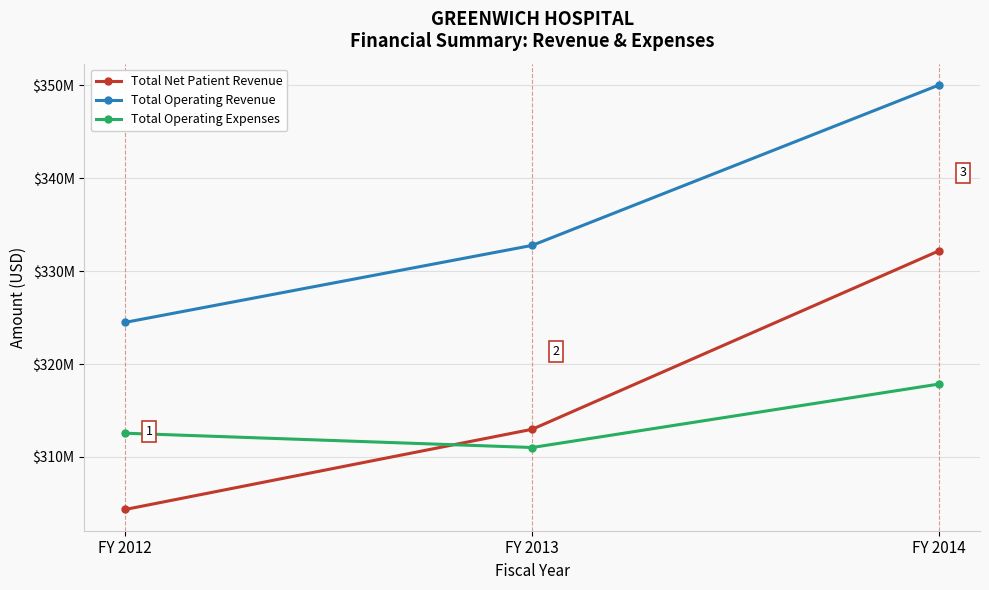

What is the minimum value for Total Operating Expenses?

311019000